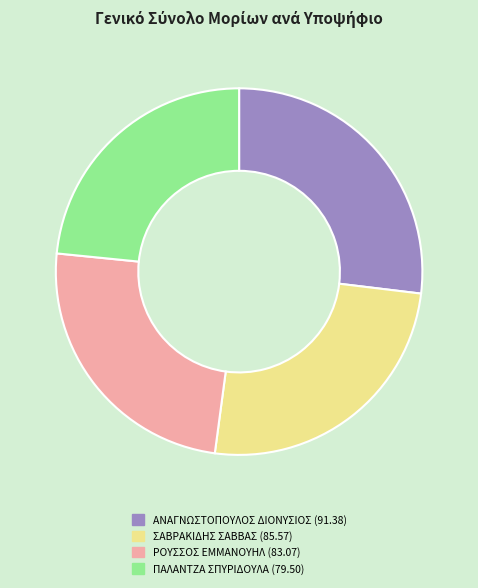

Between ΣΑΒΡΑΚΙΔΗΣ ΣΑΒΒΑΣ and ΠΑΛΑΝΤΖΑ ΣΠΥΡΙΔΟΥΛΑ, which is larger?

ΣΑΒΡΑΚΙΔΗΣ ΣΑΒΒΑΣ